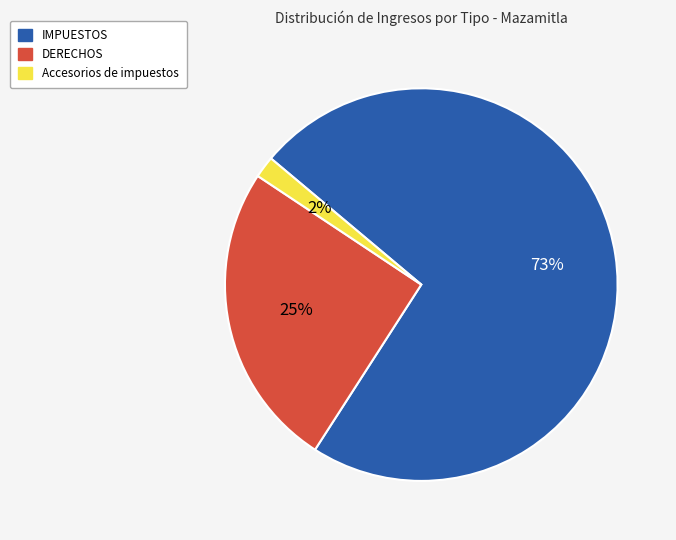

Which slice is the largest?

IMPUESTOS